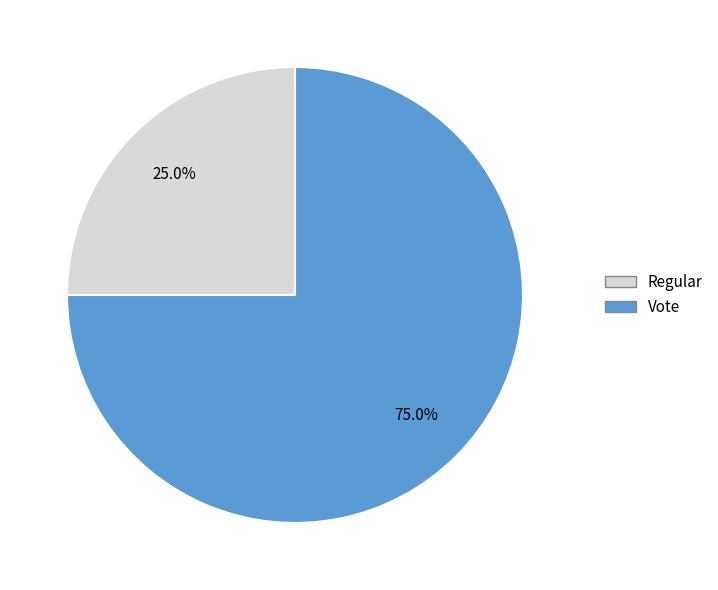

Is there any slice that represents more than half of the pie?

Yes